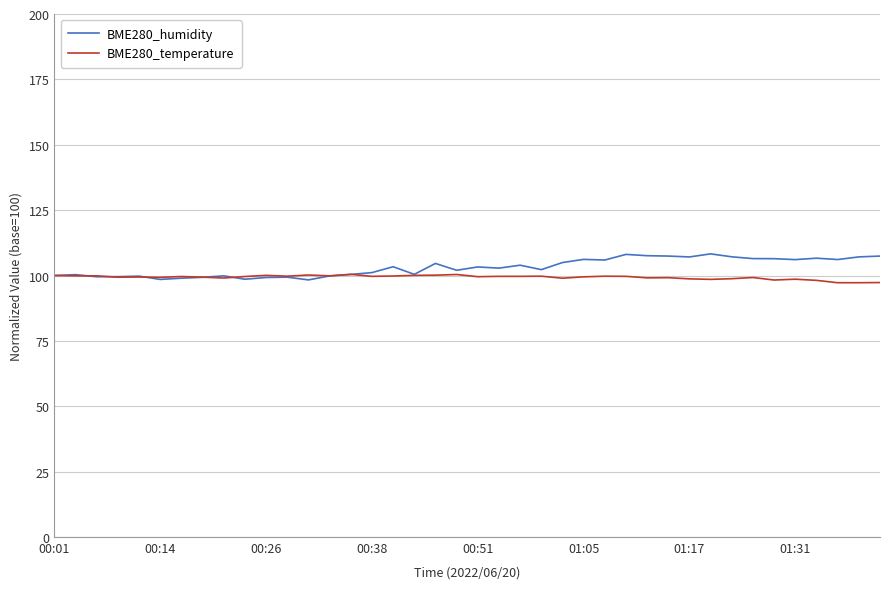

True or false: BME280_temperature and BME280_humidity cross at least once.

True